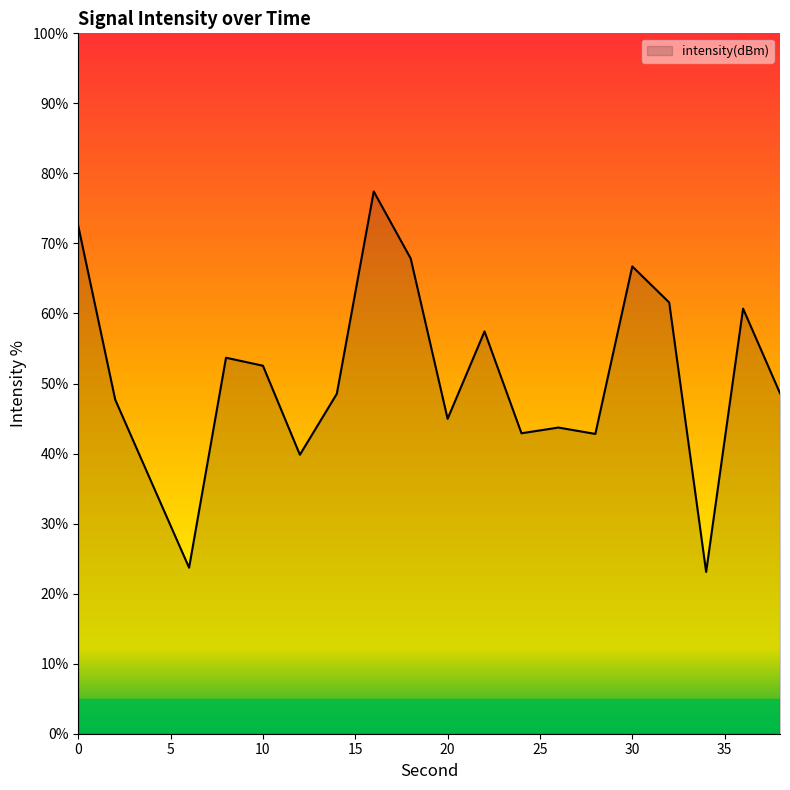

What is the maximum value shown in the chart?

77.4